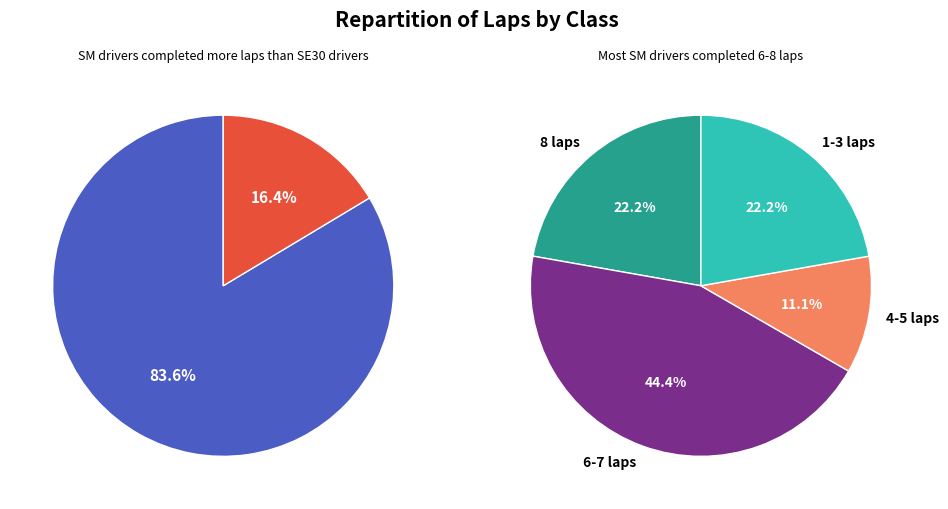

The Steve Kaney (SM) slice represents 1% of the pie. True or false?

False